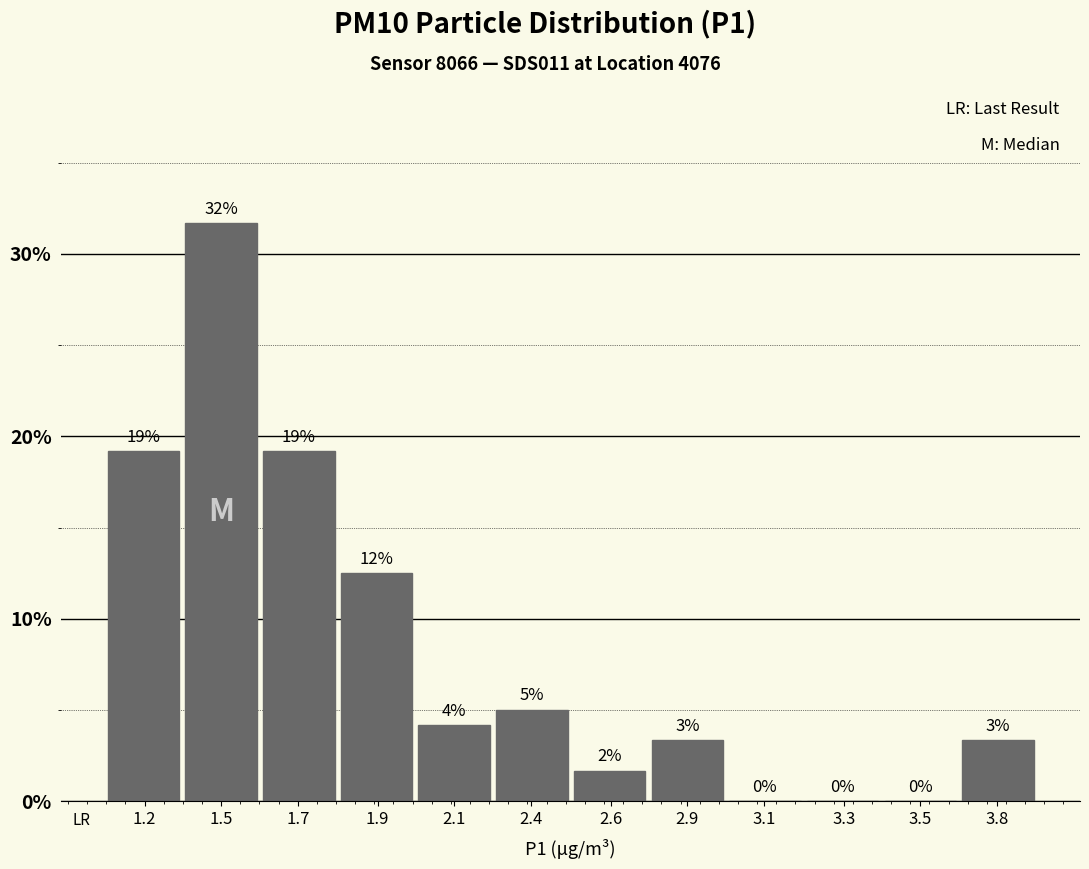

Are the bars horizontal?

No